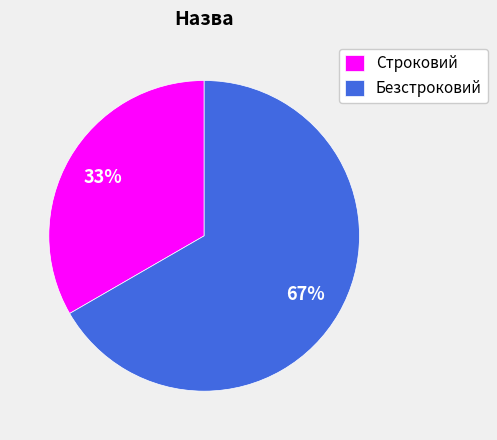

Combined, do Безстроковий and Строковий account for over 50%?

Yes